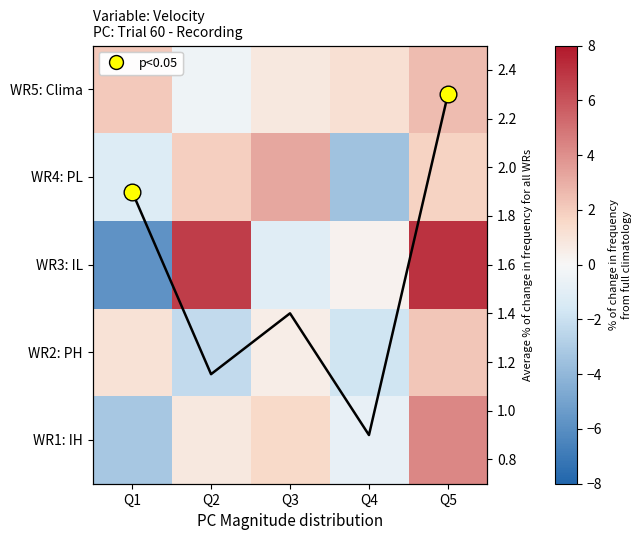

Between Q3 and Q4, which series saw the biggest shift?

WR4: PL